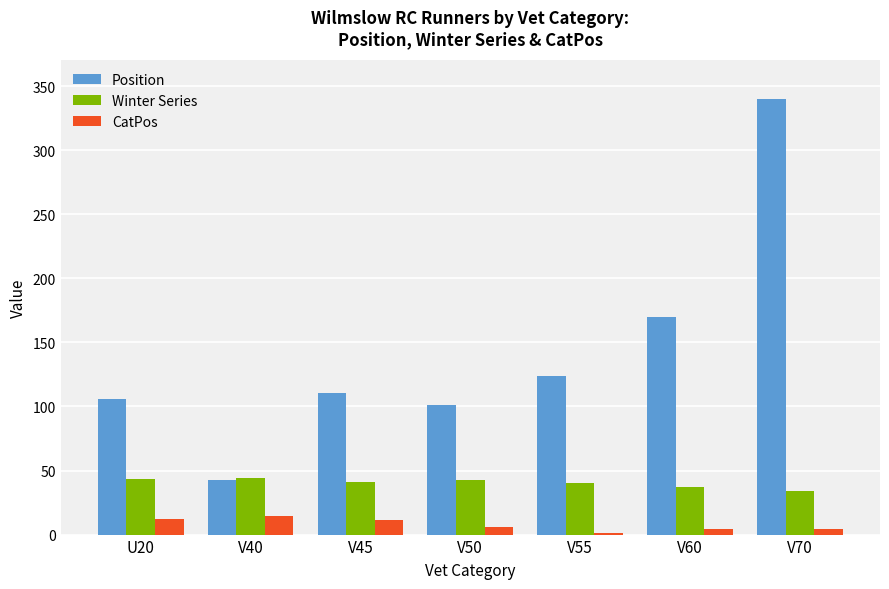

Which series has the widest spread of values?

Position